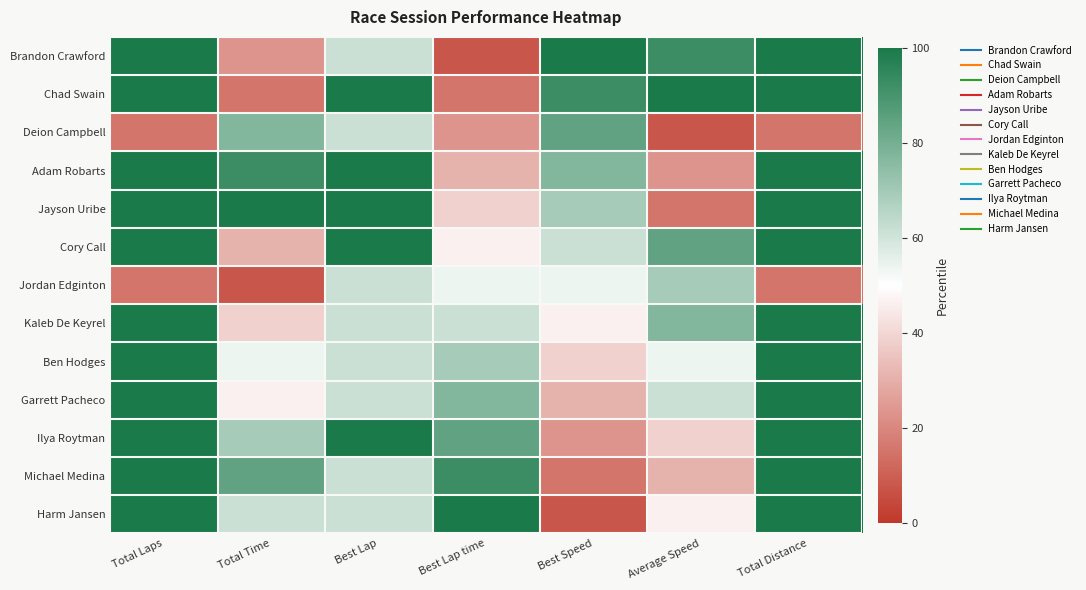

Reading right to left, extract all data points from this chart.

Brandon Crawford: Total Distance=100.0	Average Speed=92.3	Best Speed=100.0	Best Lap time=7.7	Best Lap=61.5	Total Time=23.1	Total Laps=100.0
Chad Swain: Total Distance=100.0	Average Speed=100.0	Best Speed=92.3	Best Lap time=15.4	Best Lap=100.0	Total Time=15.4	Total Laps=100.0
Deion Campbell: Total Distance=15.4	Average Speed=7.7	Best Speed=84.6	Best Lap time=23.1	Best Lap=61.5	Total Time=76.9	Total Laps=15.4
Adam Robarts: Total Distance=100.0	Average Speed=23.1	Best Speed=76.9	Best Lap time=30.8	Best Lap=100.0	Total Time=92.3	Total Laps=100.0
Jayson Uribe: Total Distance=100.0	Average Speed=15.4	Best Speed=69.2	Best Lap time=38.5	Best Lap=100.0	Total Time=100.0	Total Laps=100.0
Cory Call: Total Distance=100.0	Average Speed=84.6	Best Speed=61.5	Best Lap time=46.2	Best Lap=100.0	Total Time=30.8	Total Laps=100.0
Jordan Edginton: Total Distance=15.4	Average Speed=69.2	Best Speed=53.8	Best Lap time=53.8	Best Lap=61.5	Total Time=7.7	Total Laps=15.4
Kaleb De Keyrel: Total Distance=100.0	Average Speed=76.9	Best Speed=46.2	Best Lap time=61.5	Best Lap=61.5	Total Time=38.5	Total Laps=100.0
Ben Hodges: Total Distance=100.0	Average Speed=53.8	Best Speed=38.5	Best Lap time=69.2	Best Lap=61.5	Total Time=53.8	Total Laps=100.0
Garrett Pacheco: Total Distance=100.0	Average Speed=61.5	Best Speed=30.8	Best Lap time=76.9	Best Lap=61.5	Total Time=46.2	Total Laps=100.0
Ilya Roytman: Total Distance=100.0	Average Speed=38.5	Best Speed=23.1	Best Lap time=84.6	Best Lap=100.0	Total Time=69.2	Total Laps=100.0
Michael Medina: Total Distance=100.0	Average Speed=30.8	Best Speed=15.4	Best Lap time=92.3	Best Lap=61.5	Total Time=84.6	Total Laps=100.0
Harm Jansen: Total Distance=100.0	Average Speed=46.2	Best Speed=7.7	Best Lap time=100.0	Best Lap=61.5	Total Time=61.5	Total Laps=100.0